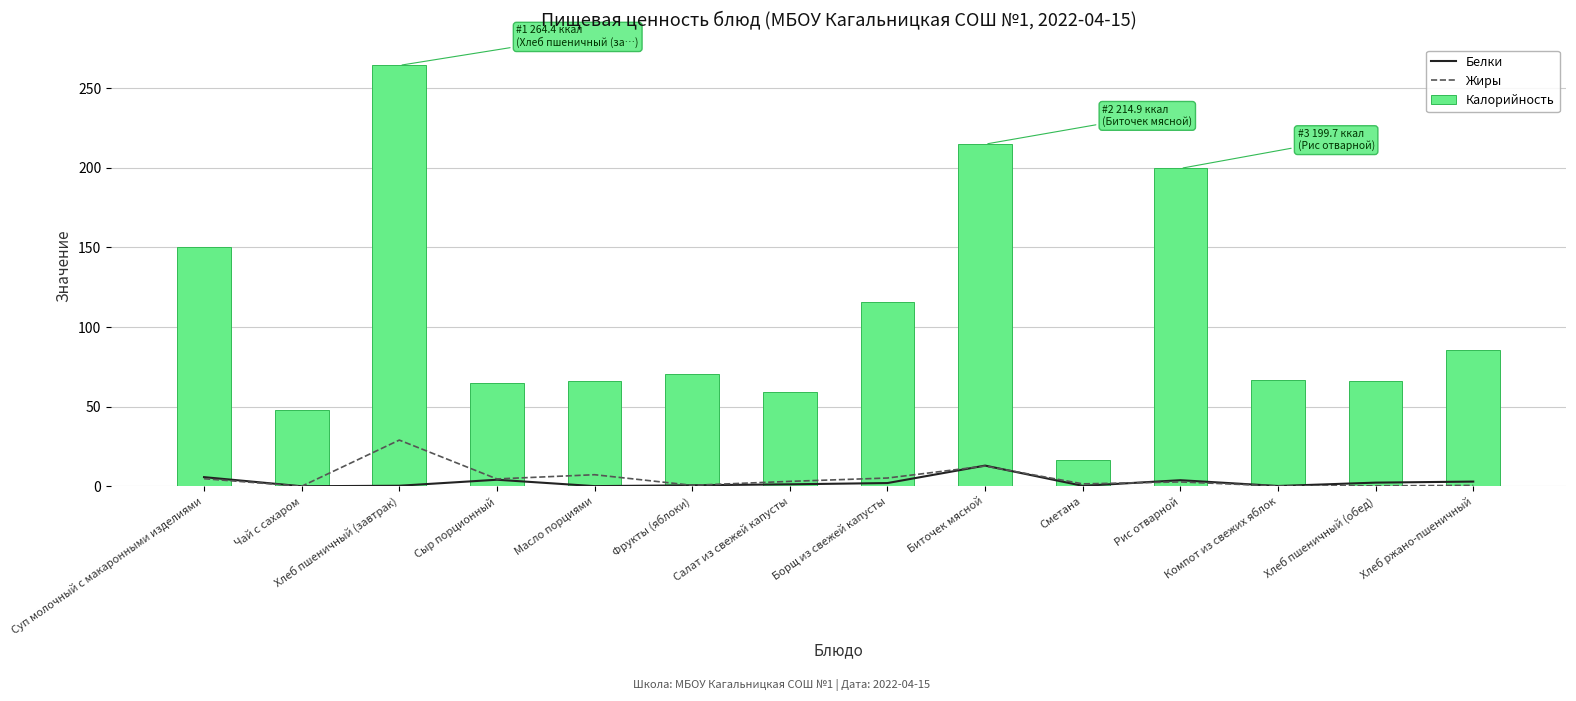

At which label is Калорийность closest to 140?

Суп молочный с макаронными изделиями